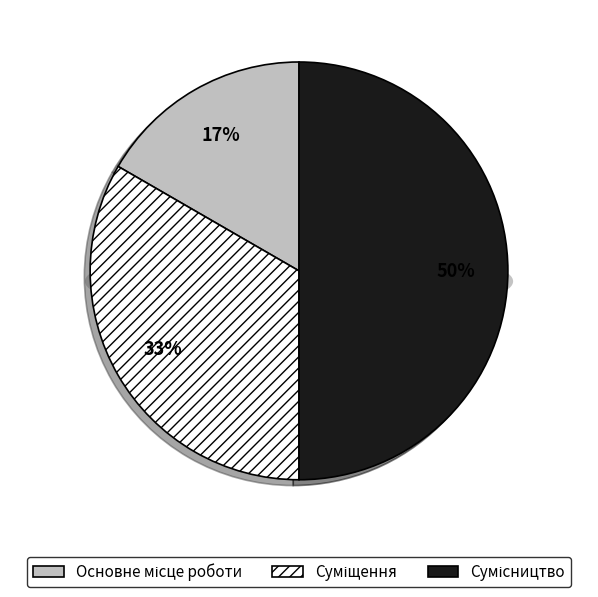

What percentage is the Суміщення slice, to the nearest percent?

33%